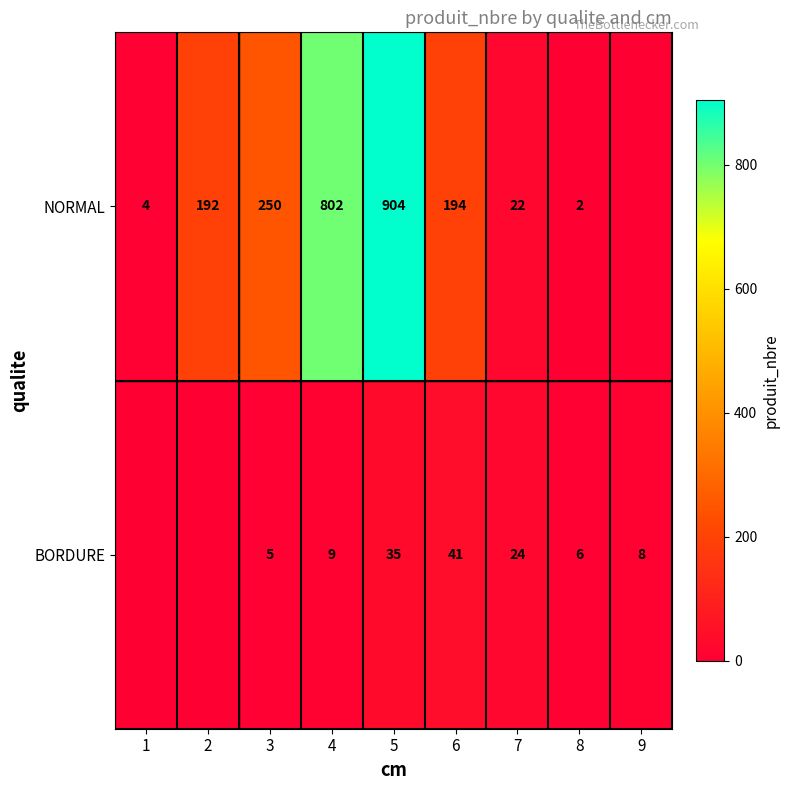

What is the sum of the BORDURE values at 8 and 7?

30